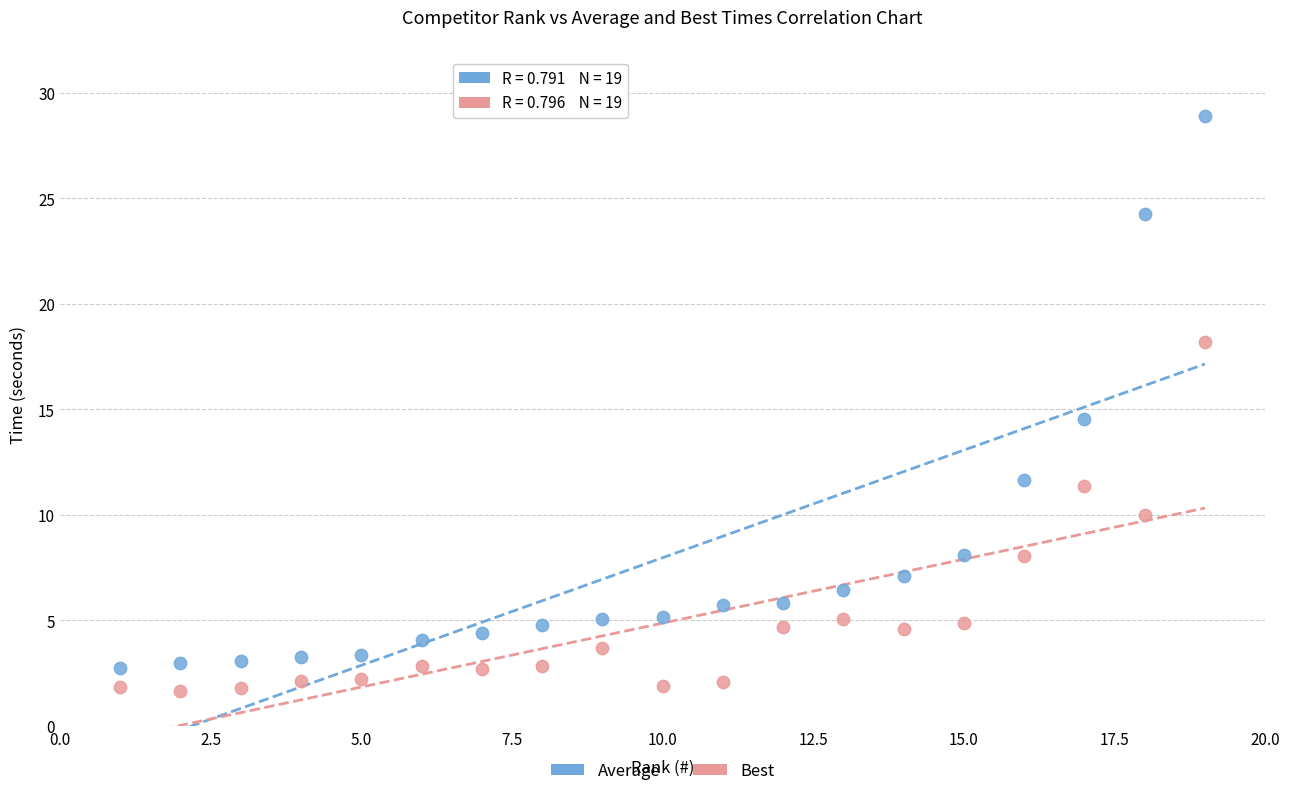

Which series contains the lowest Y value?

Best